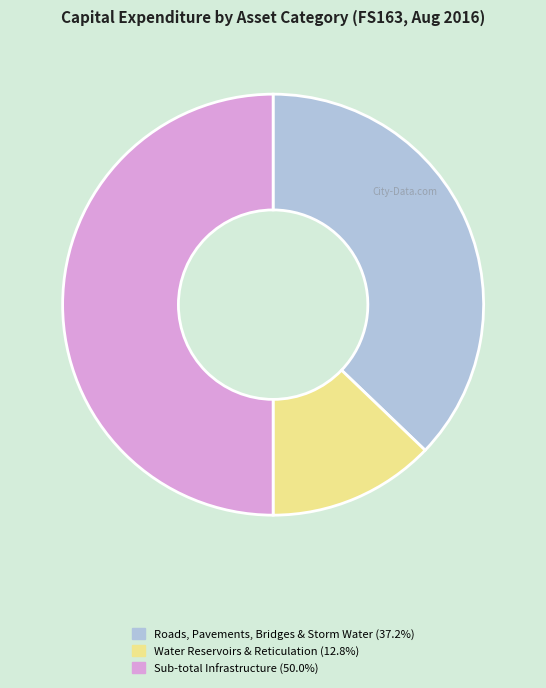

Count the number of slices in the pie.

3